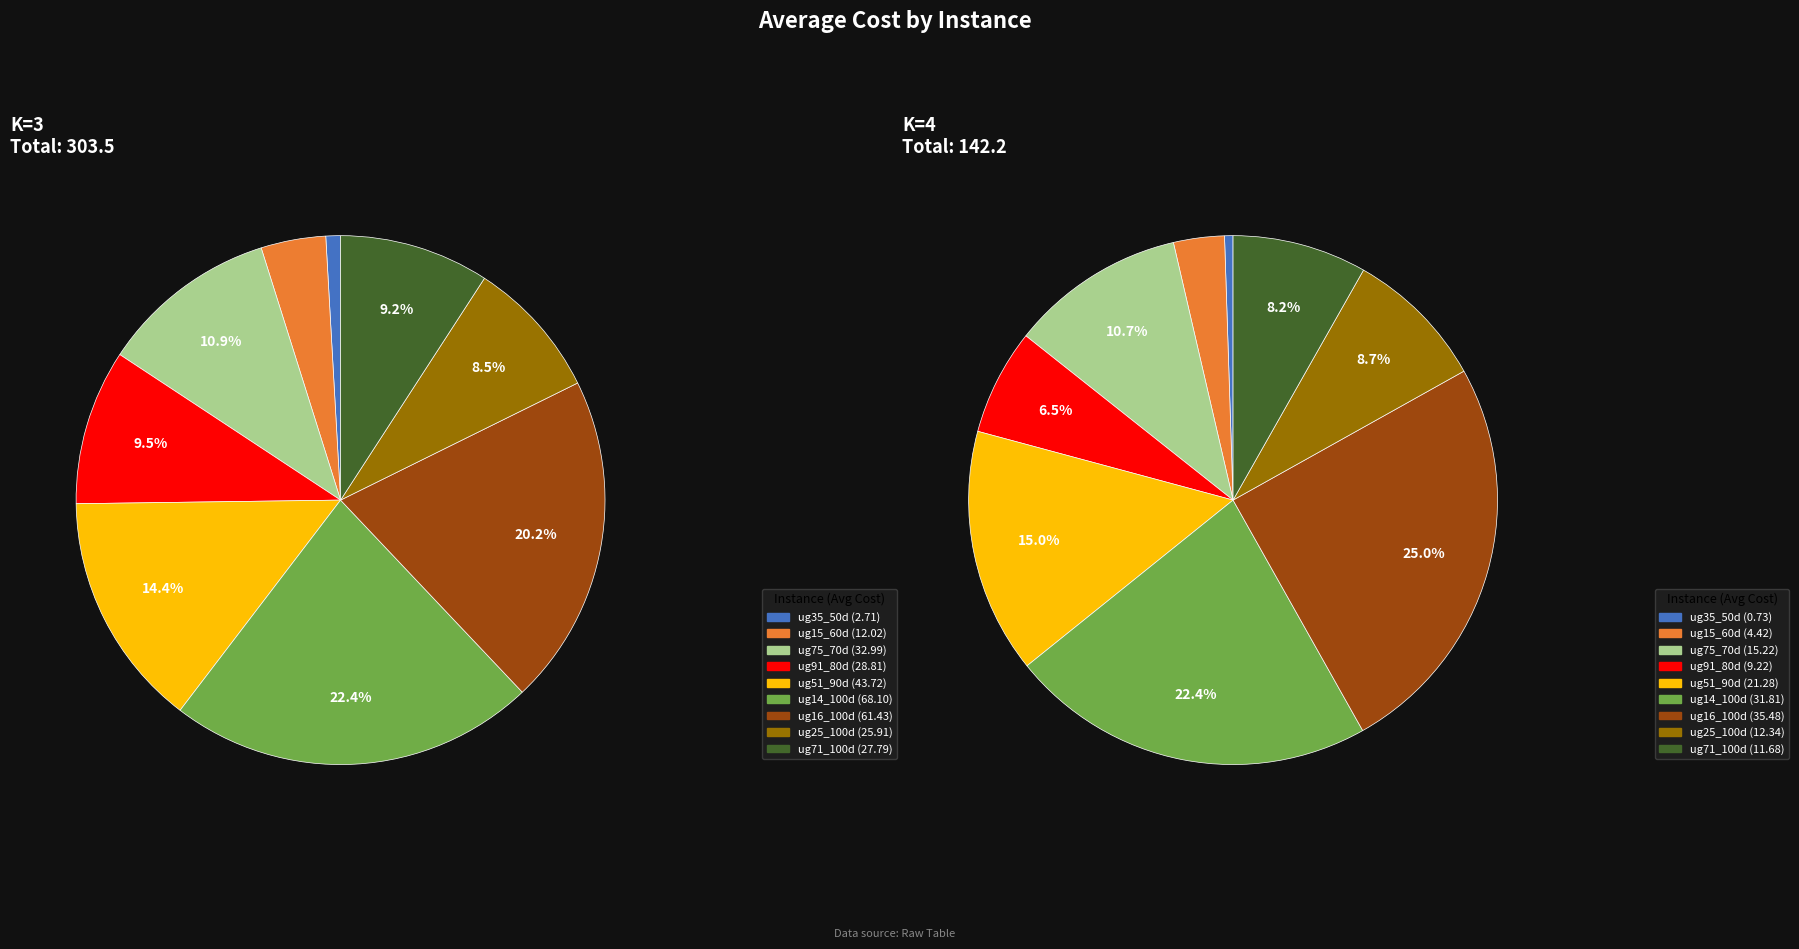

Which series has the widest spread of values?

K=3